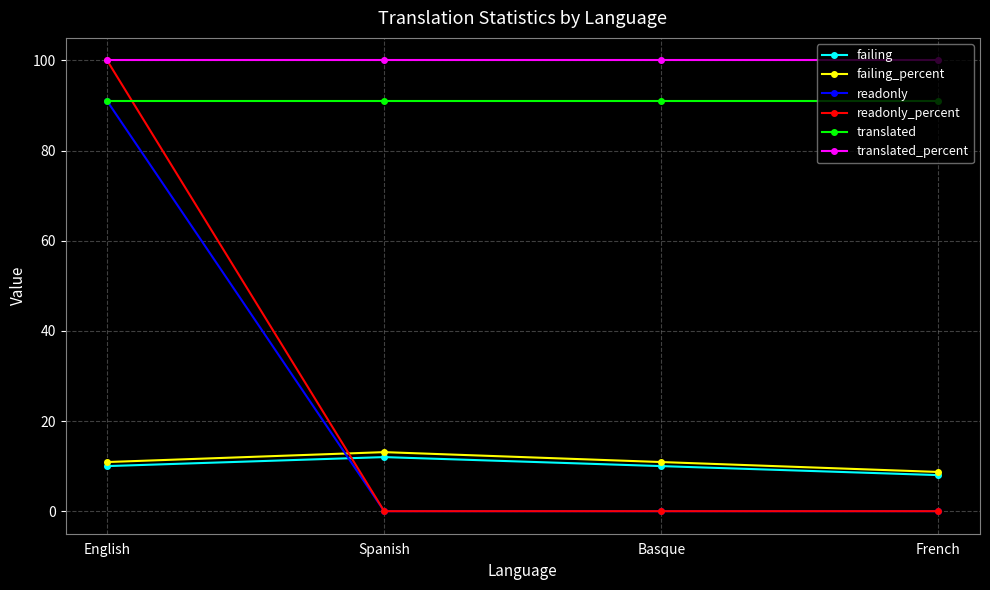

What position from the right is English?

4